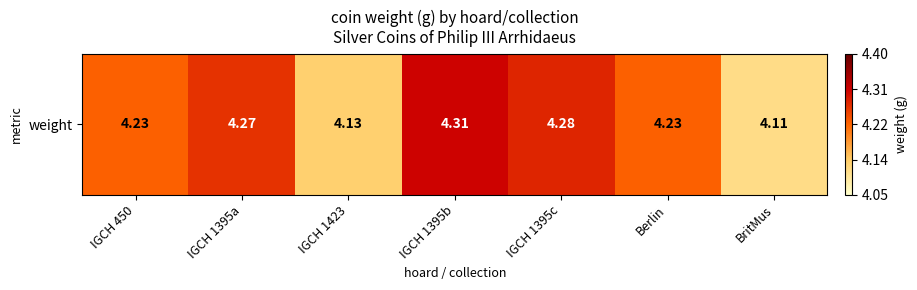

Which has a higher value, IGCH 1395c or IGCH 1423?

IGCH 1395c